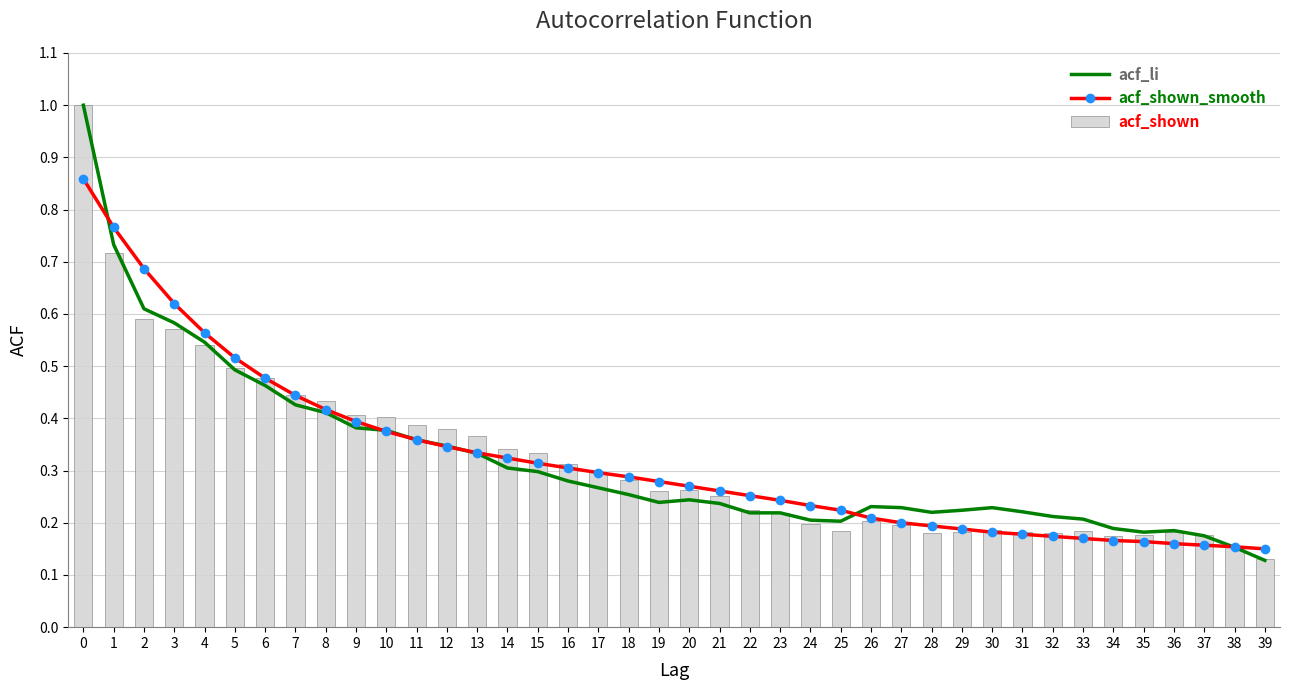

What is the difference between the second highest and second lowest values in the acf_li series?

0.6